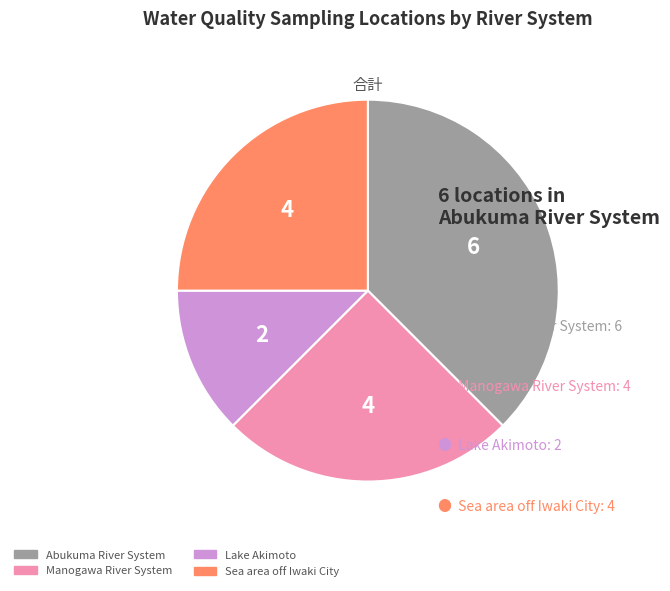

Is there a majority slice in this chart?

No